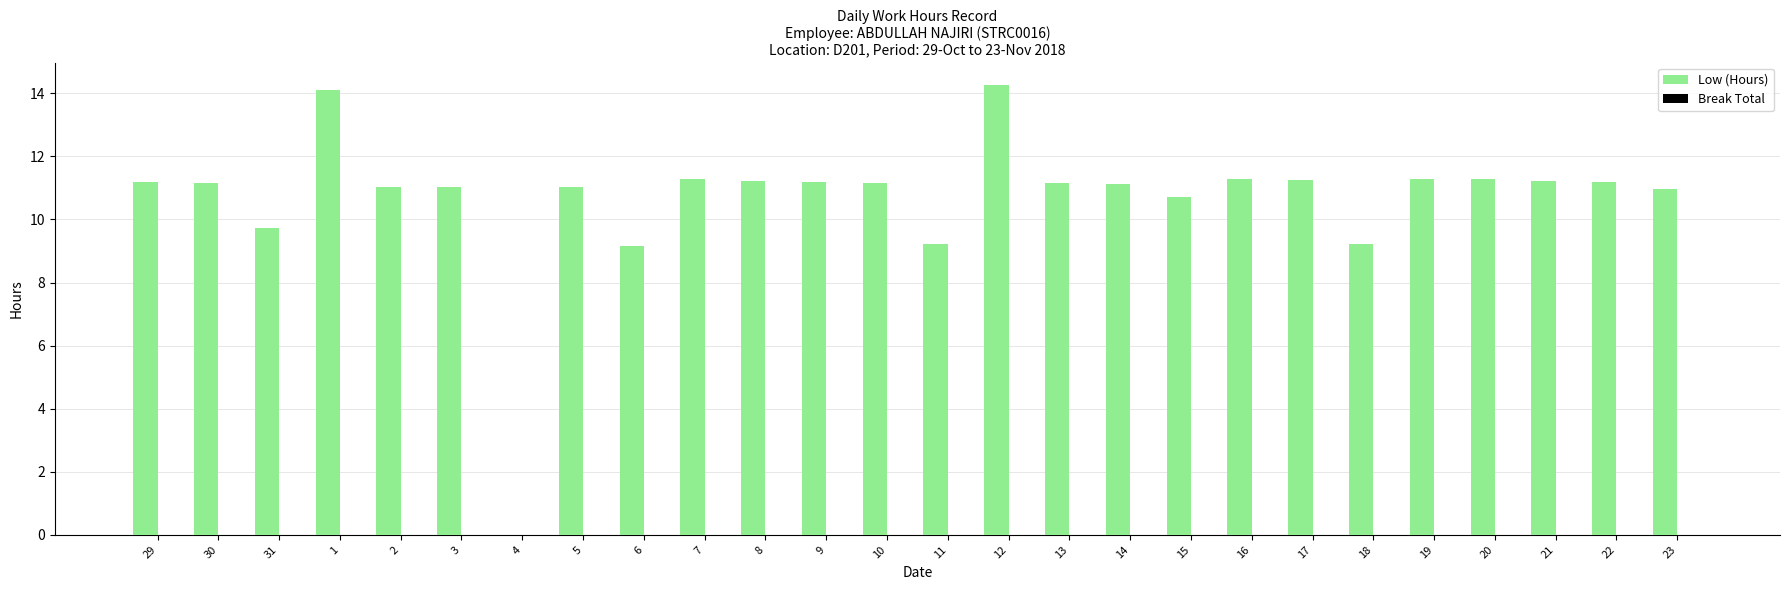

The value at 31 is 14.3. True or false?

False